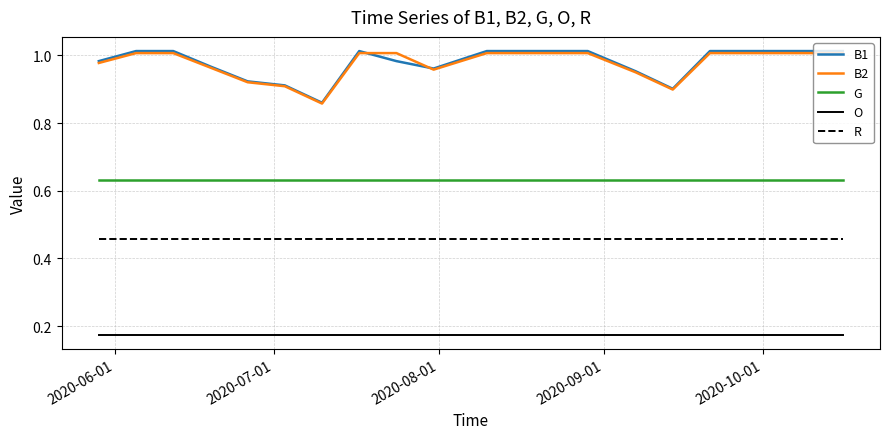

True or false: B2 and G intersect in this chart.

False